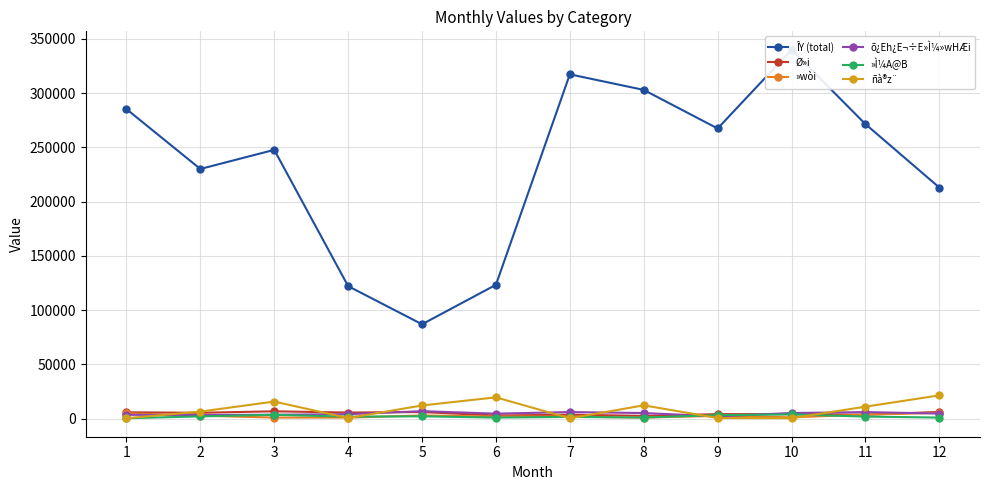

Rank the series by their maximum value, from highest to lowest.

ÎY (total), ñà®z¨, õ¿Eh¿E¬÷E»Ì¼»wHÆi, Ø»i, »wòi, »Ì¼A@B